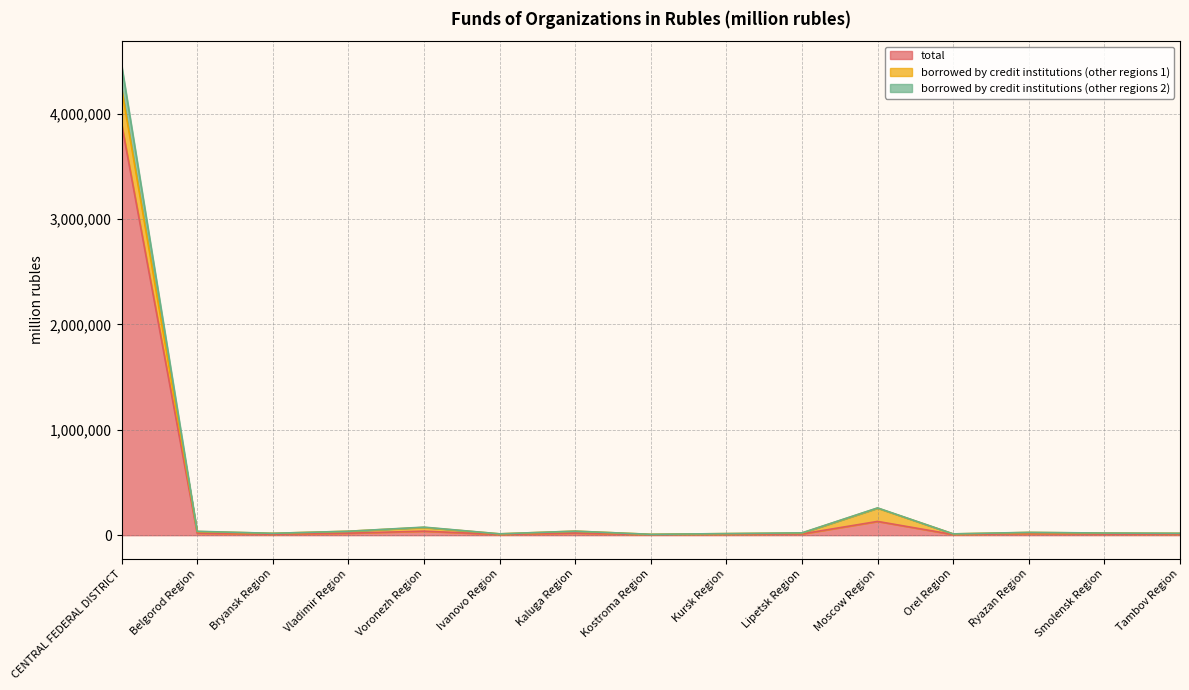

At which label is total closest to 1955549?

Moscow Region